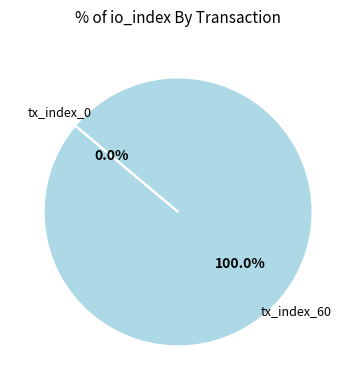

Does tx_index_0 represent more than half of the total?

No